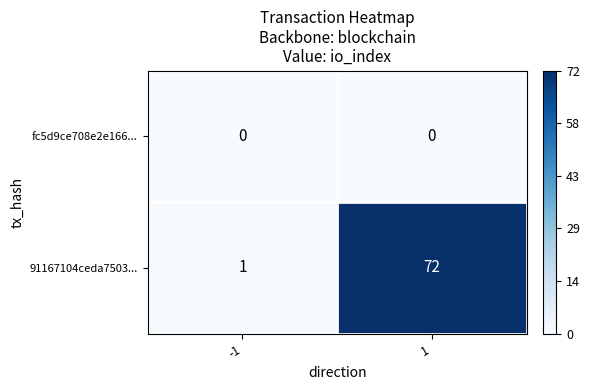

The value of 91167104ceda7503... at 1 is 72. True or false?

True